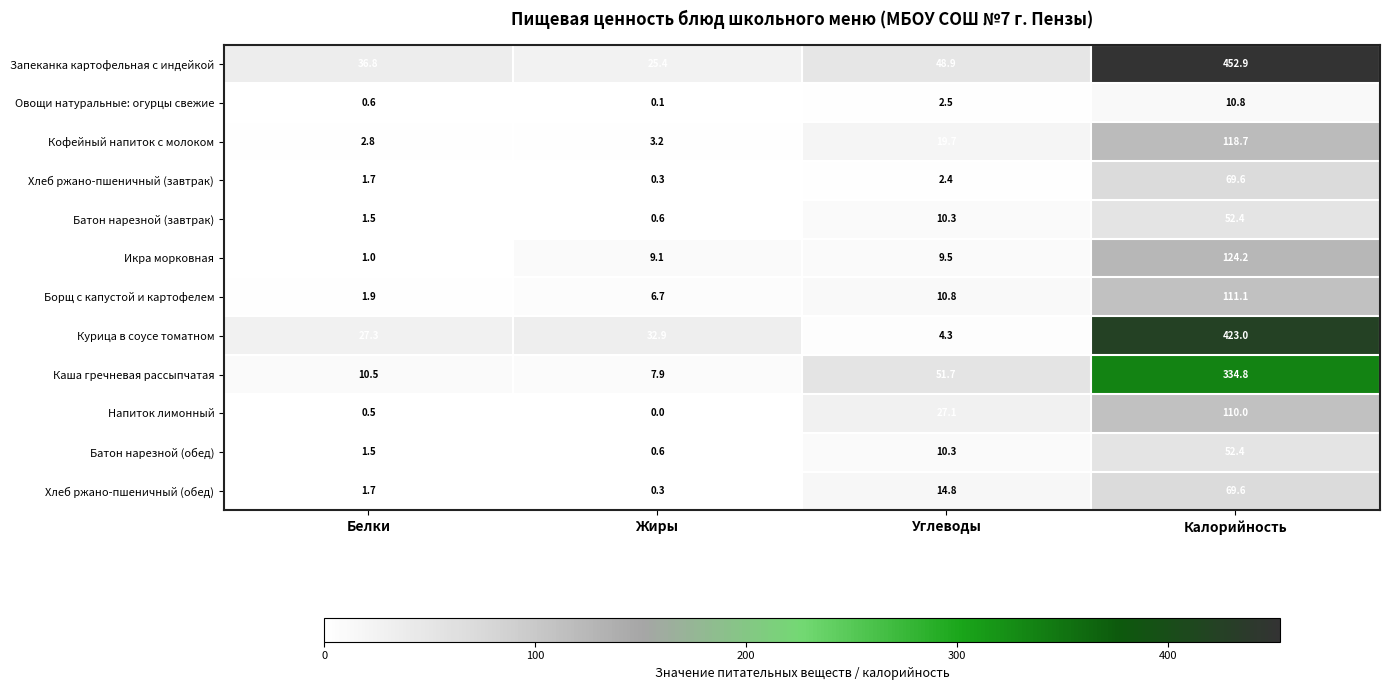

True or false: Хлеб ржано-пшеничный (завтрак) has a value of 0.8 at Белки.

False